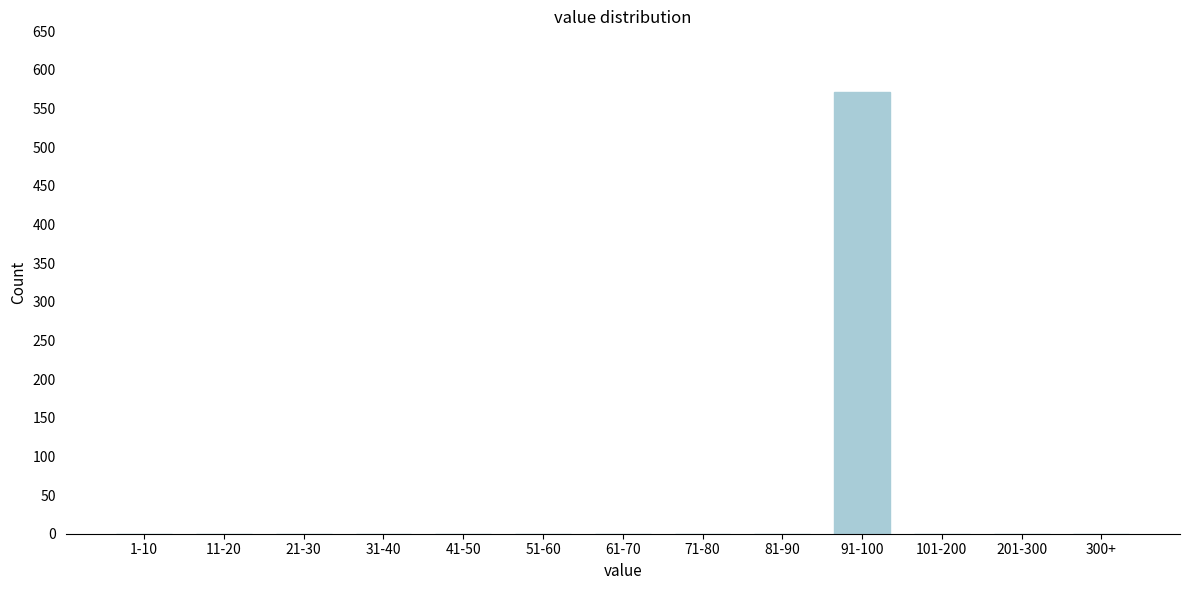

Reading right to left, list all the values displayed in this chart.

300+=0	201-300=0	101-200=0	91-100=572	81-90=0	71-80=0	61-70=0	51-60=0	41-50=0	31-40=0	21-30=0	11-20=0	1-10=0